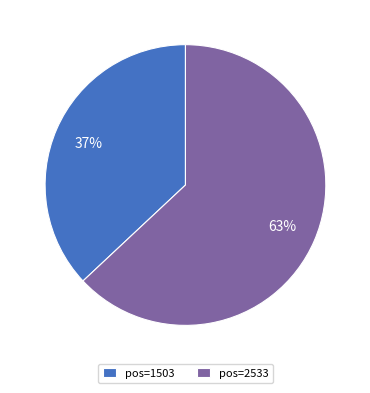

Do pos=2533 and pos=1503 together represent more than half of the pie?

Yes